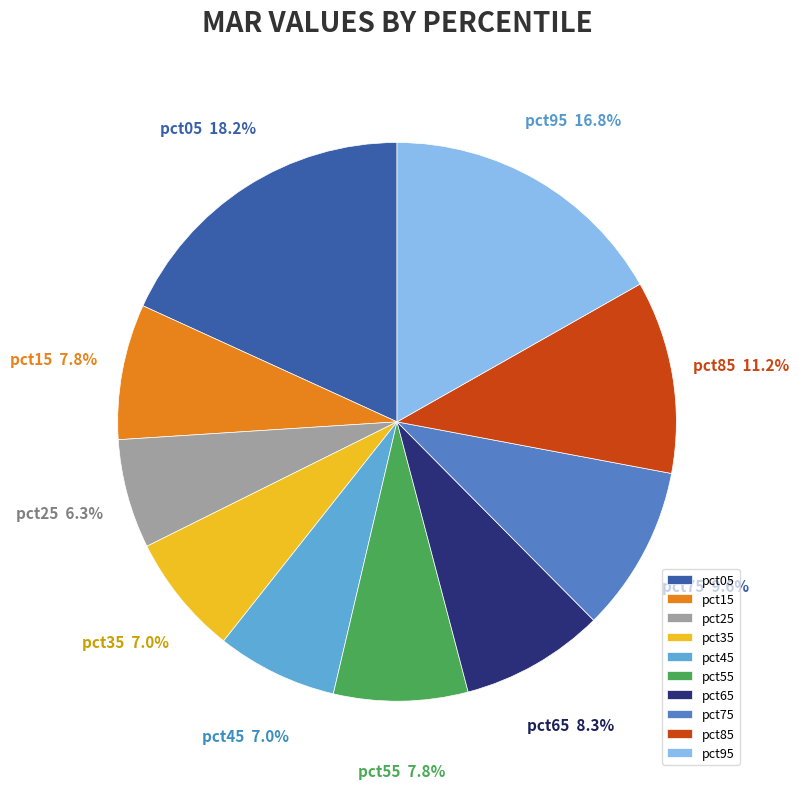

The pct15 slice represents 1% of the pie. True or false?

False